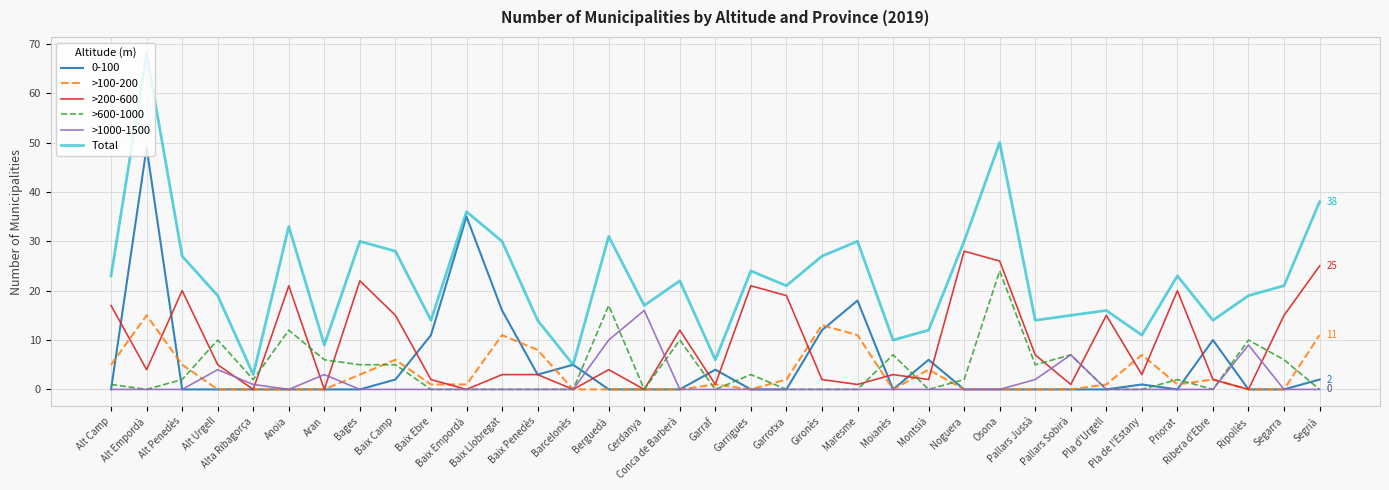

What is the maximum value for Total?

68